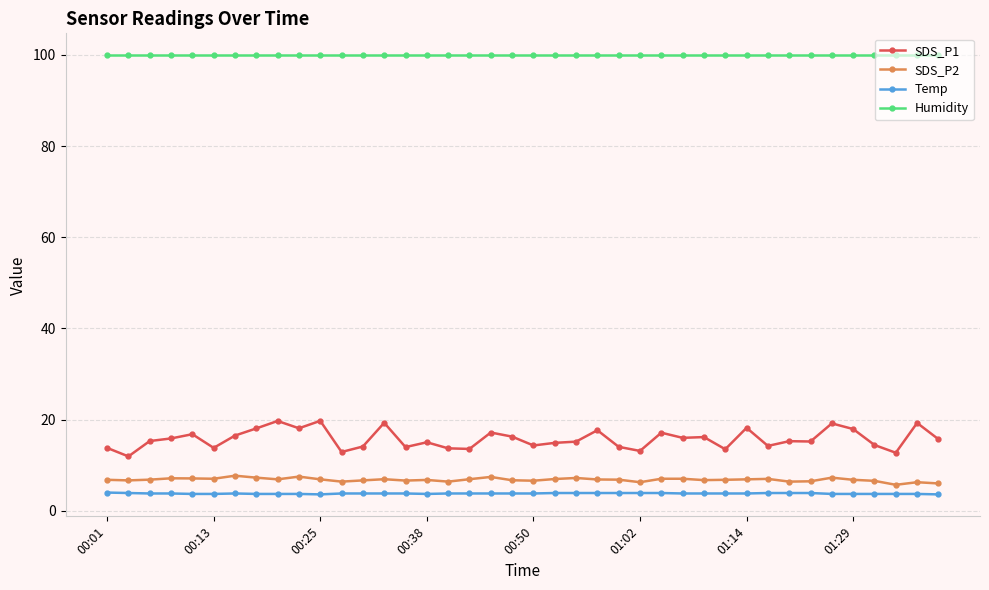

What is the value of the Temp point at the 23rd from the left?

3.9